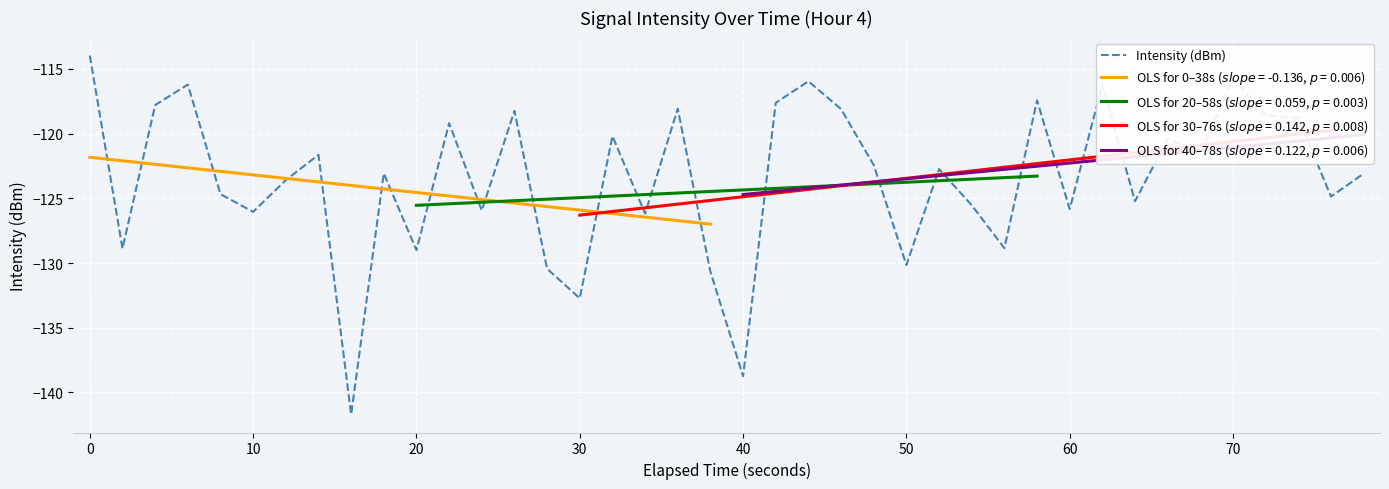

What is the smallest value displayed?

-141.7